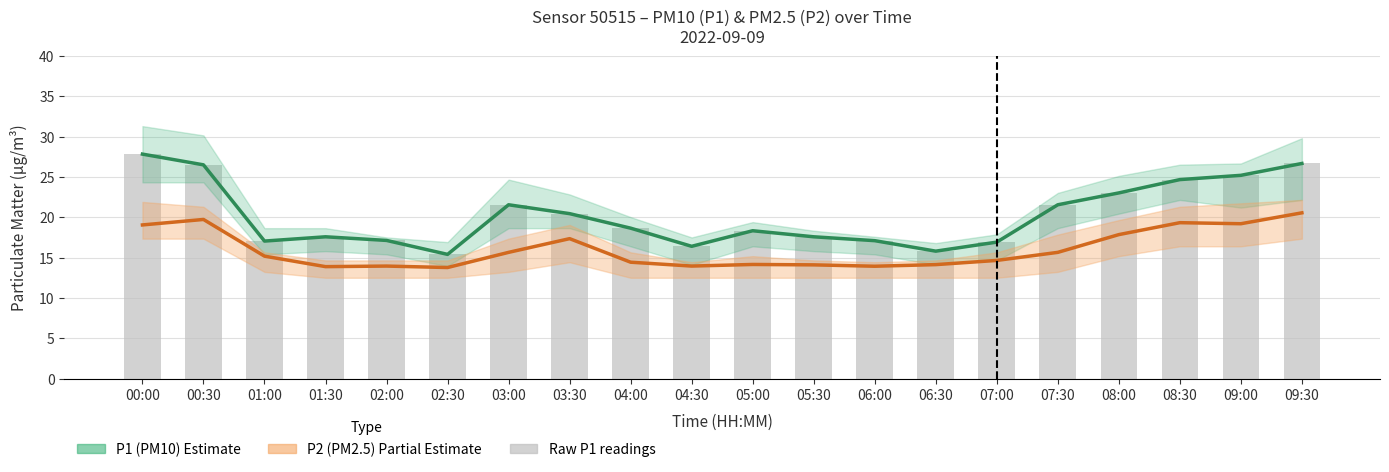

Which category has the lowest value across all series?

02:30